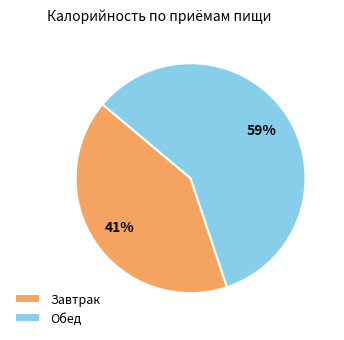

Rank the categories by value from lowest to highest.

Завтрак, Обед